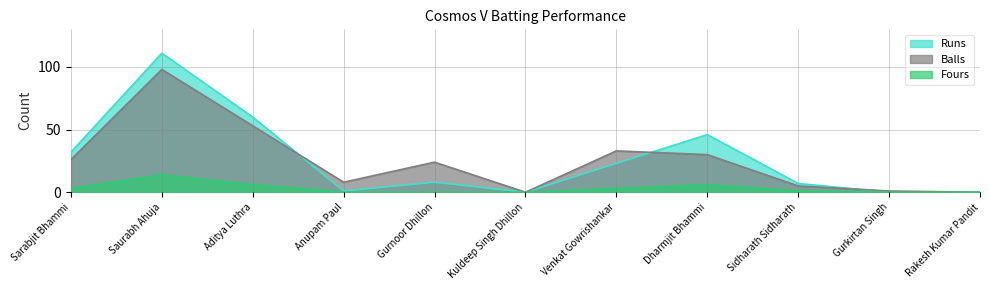

What is the highest value of the Balls series?

98